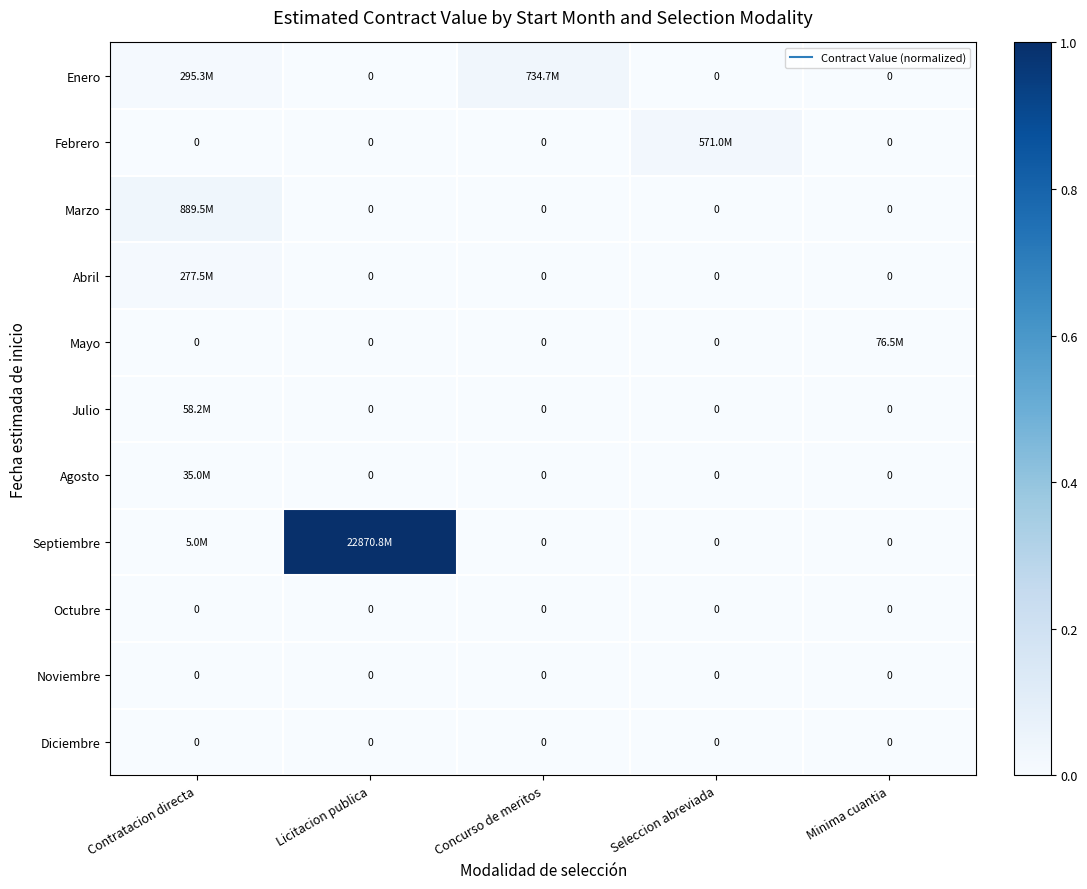

Where is Febrero nearest to the value 0?

Contratacion directa